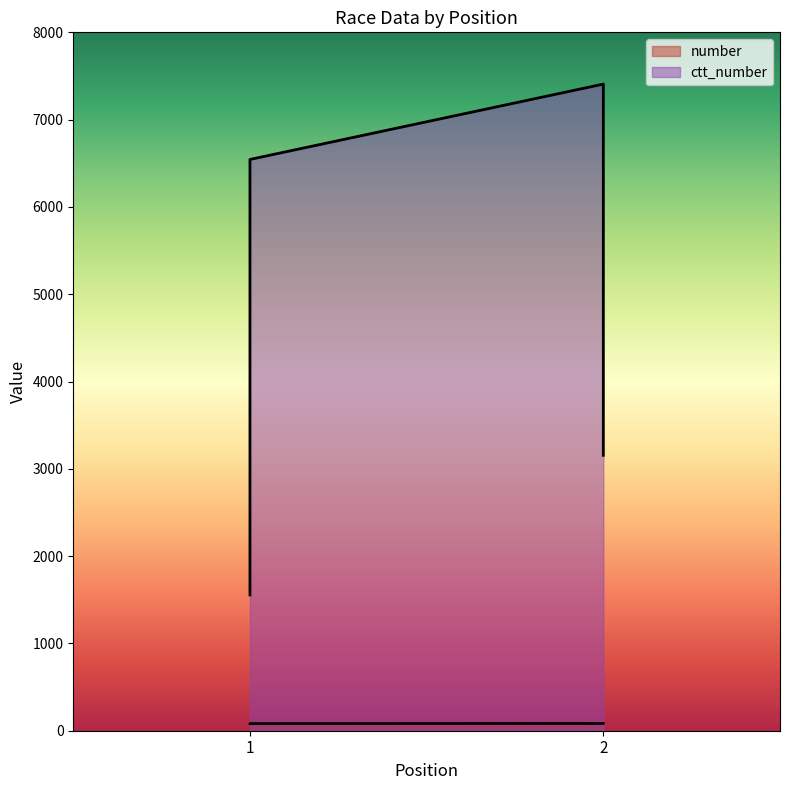

List the series in order of their overall mean, lowest first.

number, ctt_number